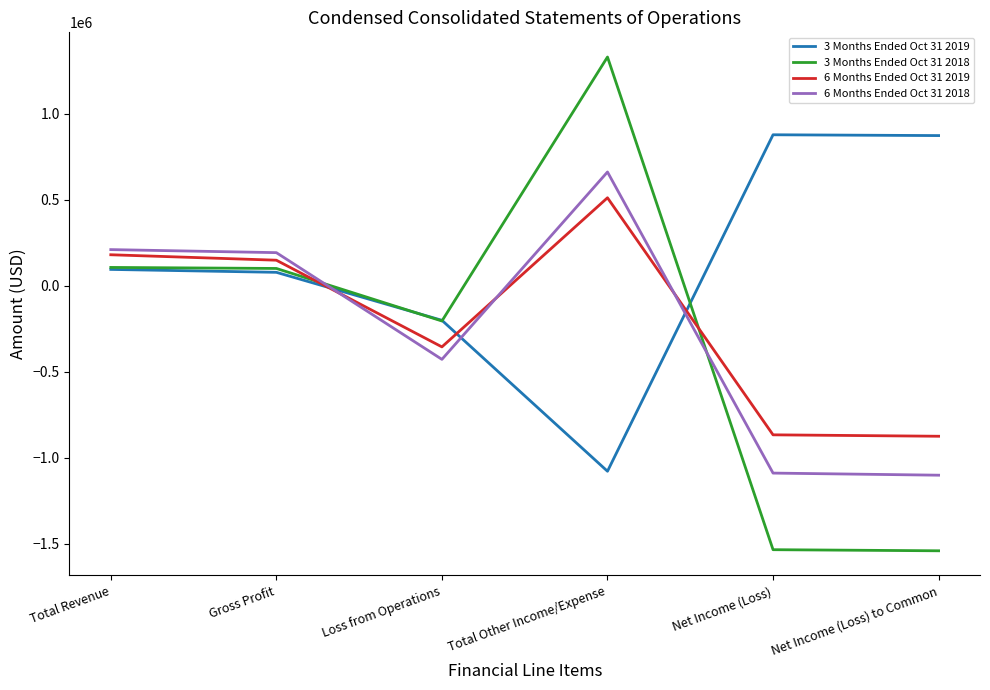

What is the difference between the highest and lowest values at Gross Profit?

114389